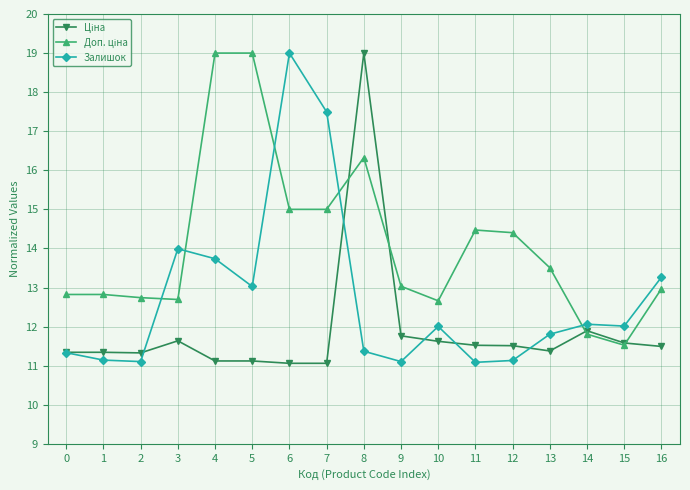

The Залишок series shows 11.1 at 11. True or false?

True